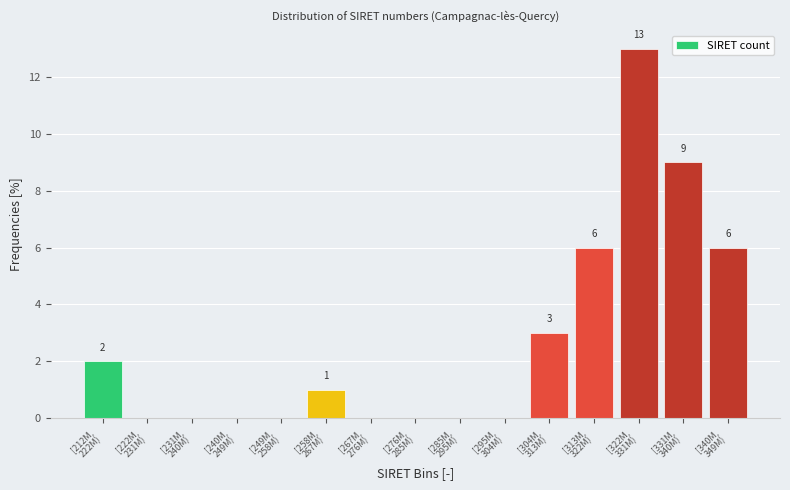

What is the sum of all values?

40